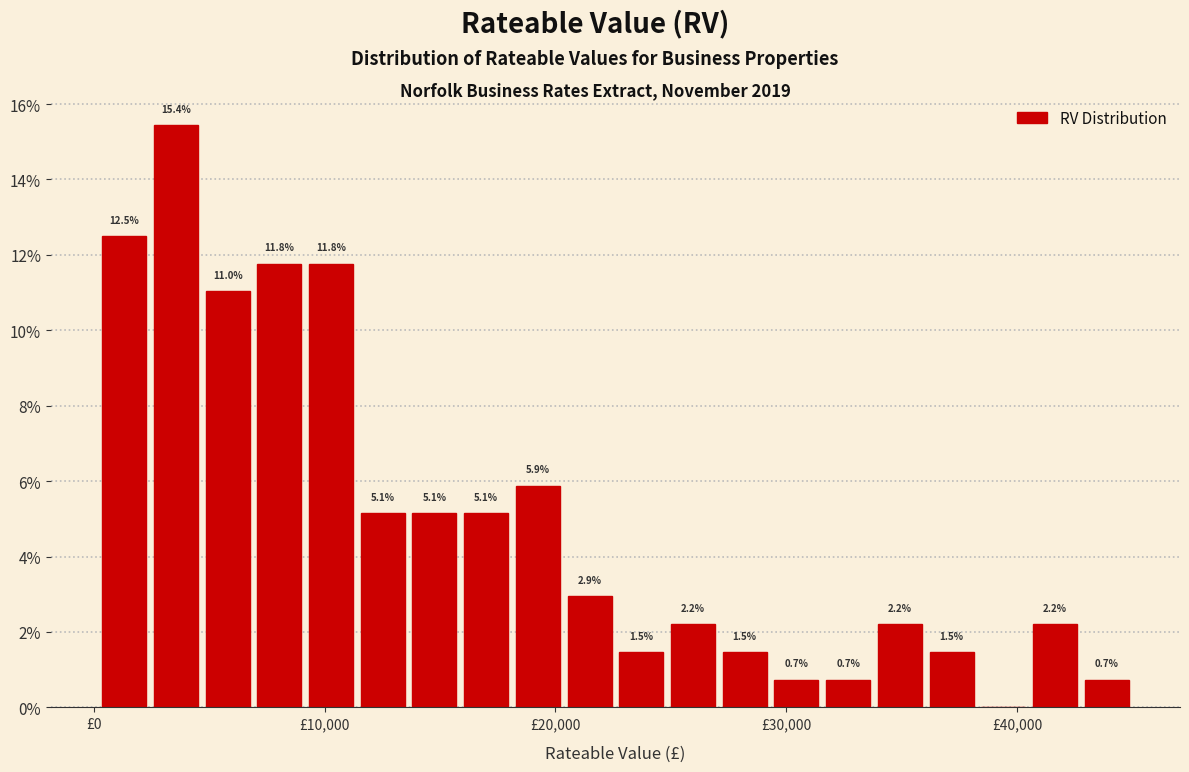

Around what value on the x-axis is the tallest bar? Give the approximate position of its centre, as read against the axis.

4000